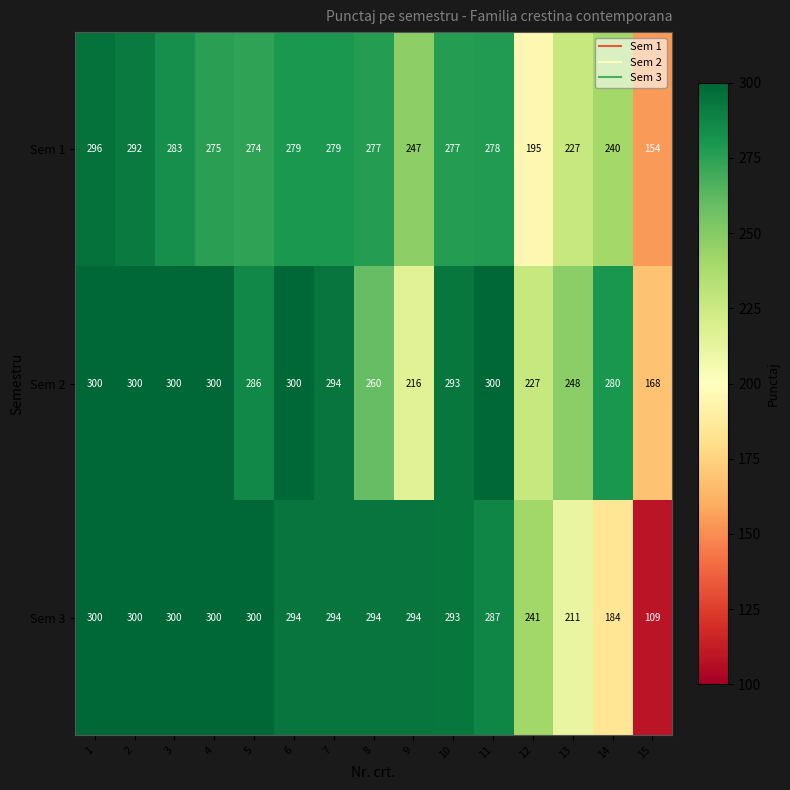

What is the spread (max minus min) of values at 14?

96